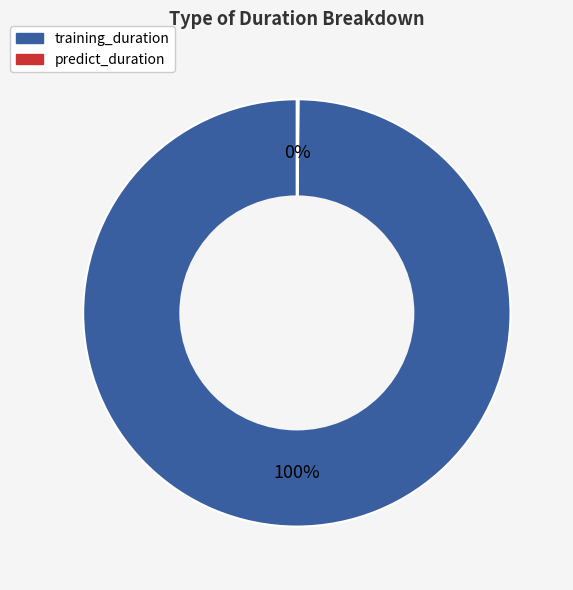

True or false: training_duration accounts for 94% of the total.

False